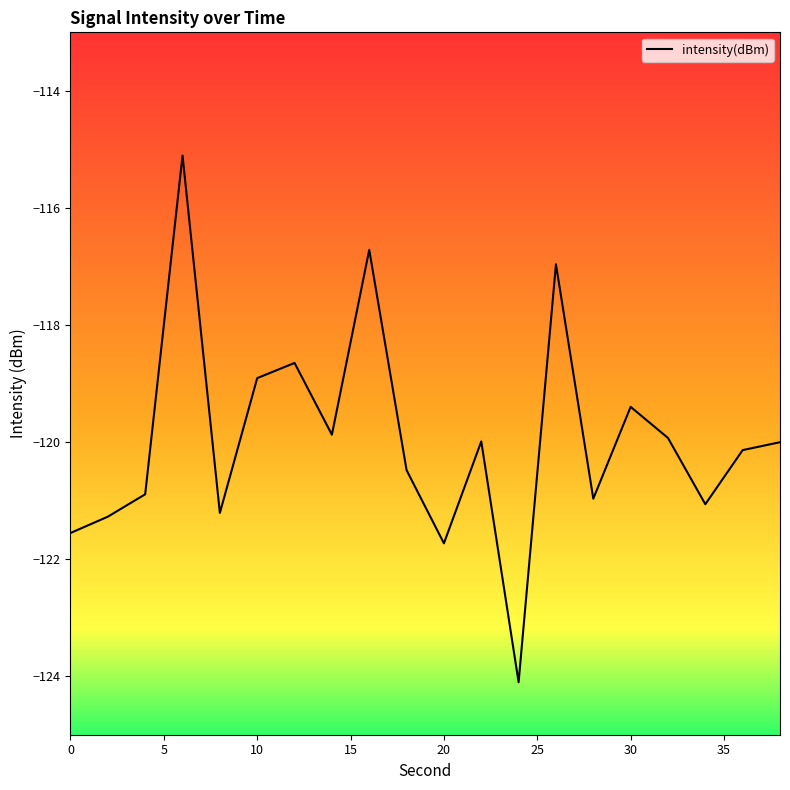

What is the greatest value displayed?

-115.1